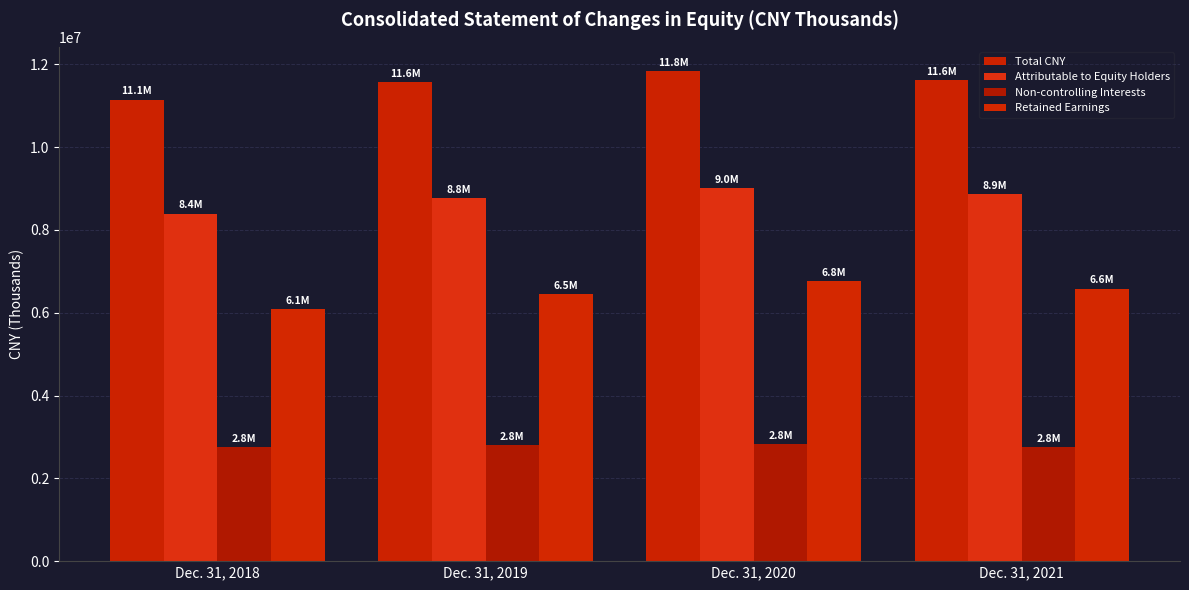

Reading left to right, extract all data points from this chart.

Total CNY: Dec. 31, 2018=11147554	Dec. 31, 2019=11573385	Dec. 31, 2020=11832710	Dec. 31, 2021=11615344
Attributable to Equity Holders: Dec. 31, 2018=8395849	Dec. 31, 2019=8767529	Dec. 31, 2020=9014624	Dec. 31, 2021=8859152
Non-controlling Interests: Dec. 31, 2018=2751705	Dec. 31, 2019=2805856	Dec. 31, 2020=2818086	Dec. 31, 2021=2756192
Retained Earnings: Dec. 31, 2018=6092549	Dec. 31, 2019=6456802	Dec. 31, 2020=6756976	Dec. 31, 2021=6578865